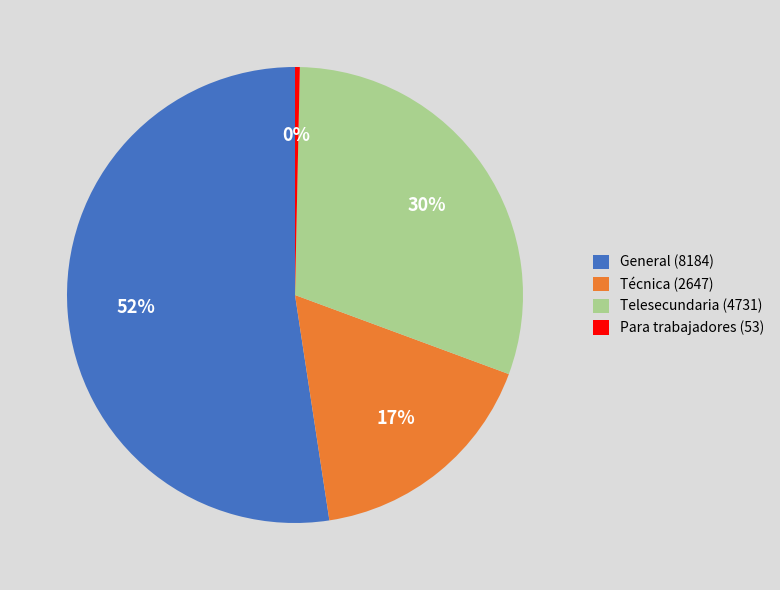

Do Técnica (2647) and General (8184) together represent more than half of the pie?

Yes